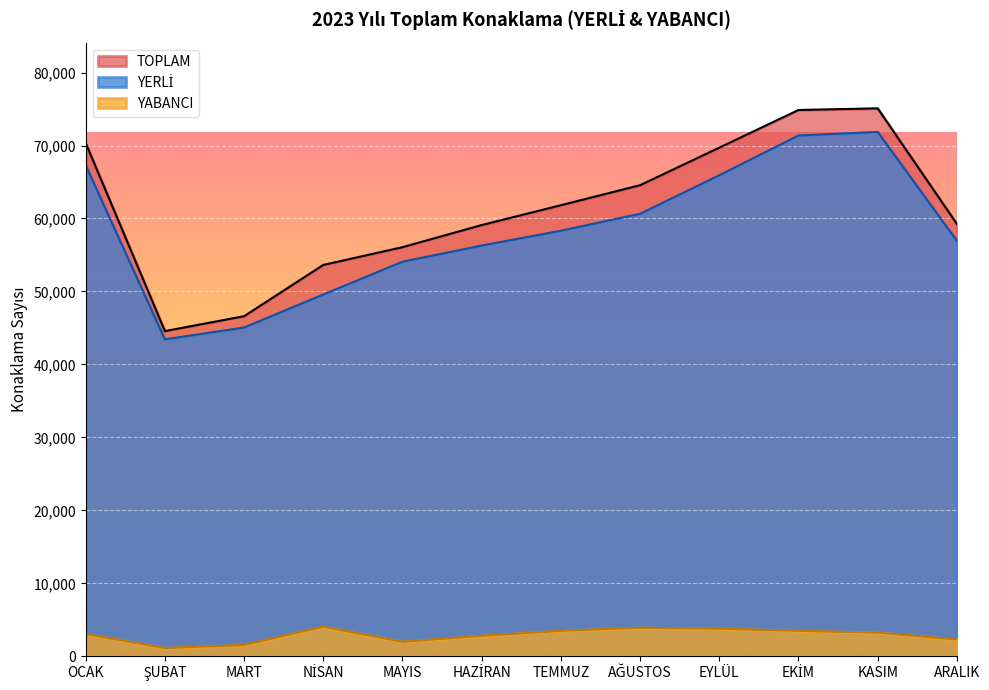

True or false: YERLİ has a value of 67286 at OCAK.

True